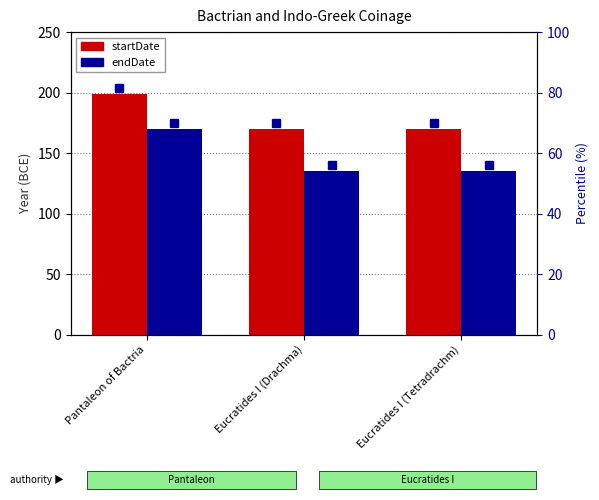

Which series changed the most between Pantaleon of Bactria and Eucratides I (Tetradrachm)?

endDate